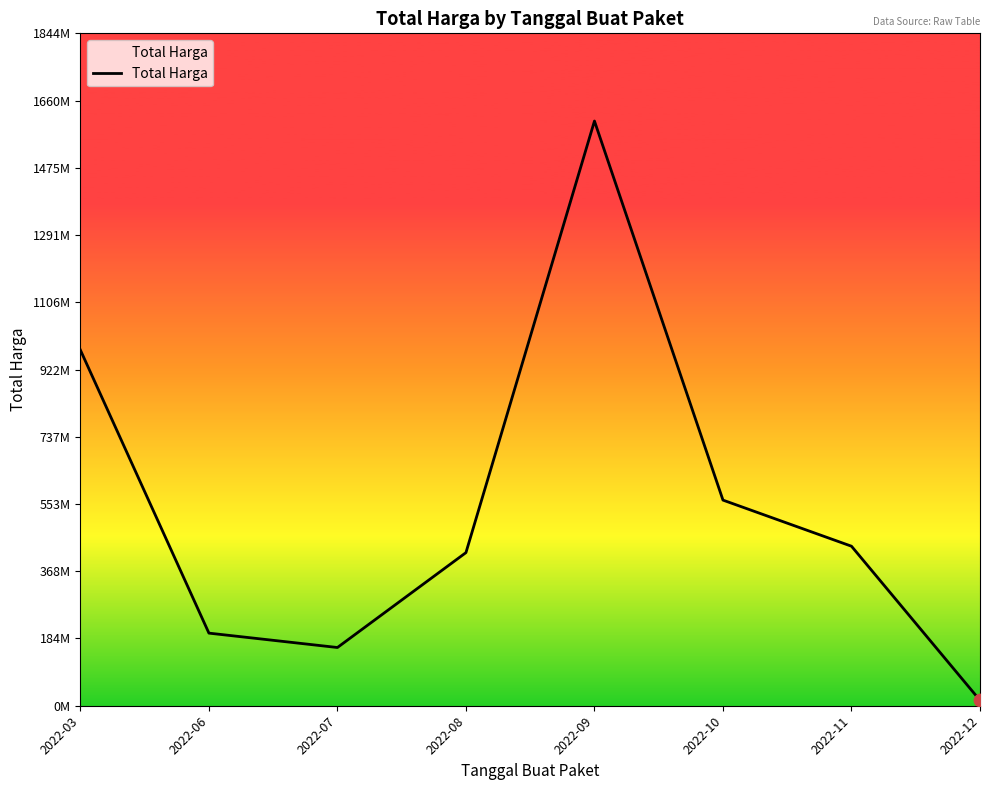

Approximately how many times larger is the value at 2022-11 compared to 2022-06?

2.2